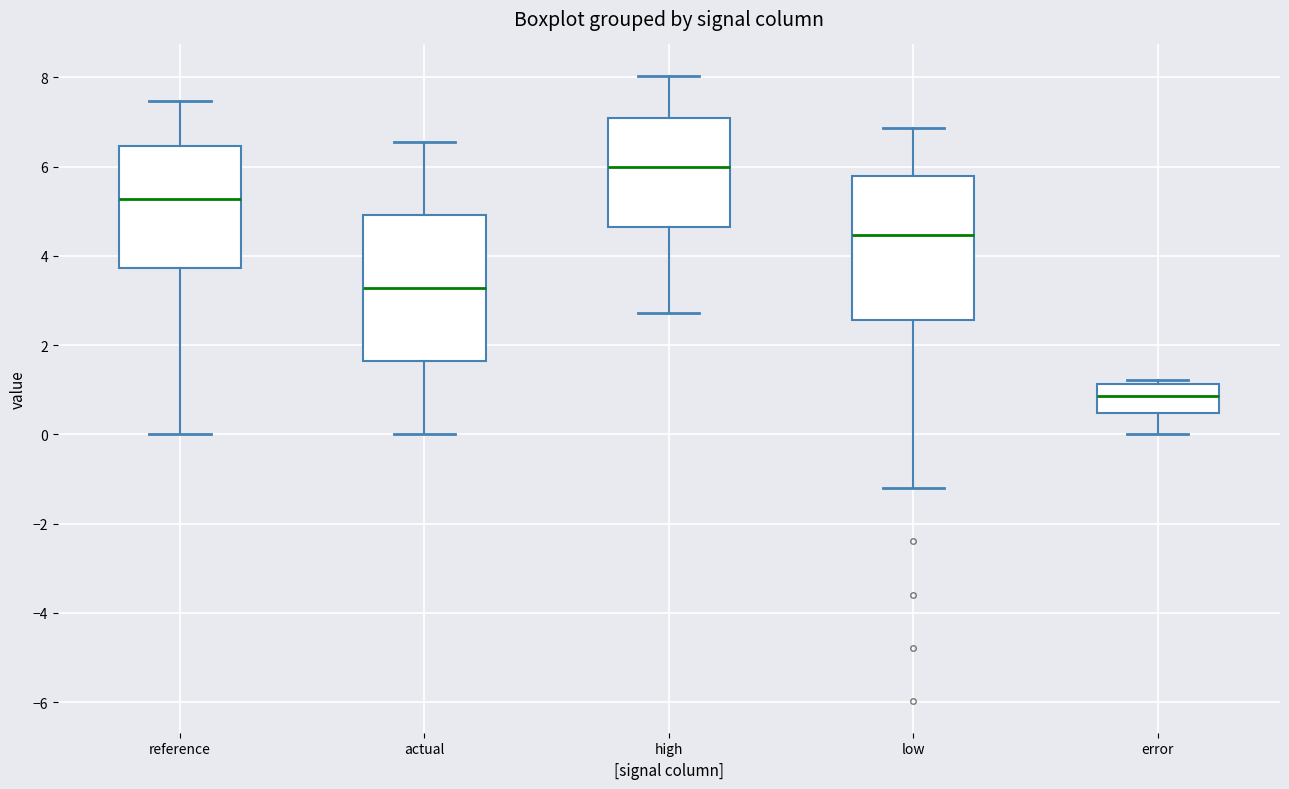

Reading left to right, transcribe this box plot: for each box, give where its median line is, the range the box spans, and where its two whiskers end, as read against the y-axis. The values are not printed on the chart, so give them approximately, as read against the axis.

reference: median 5.2, box 3.8 to 6.4, whiskers 0.0 to 7.4
actual: median 3.2, box 1.6 to 5.0, whiskers 0.0 to 6.6
high: median 6.0, box 4.6 to 7.0, whiskers 2.8 to 8.0
low: median 4.4, box 2.6 to 5.8, whiskers -1.2 to 6.8
error: median 0.8, box 0.4 to 1.2, whiskers 0.0 to 1.2 (just above the box's upper edge)